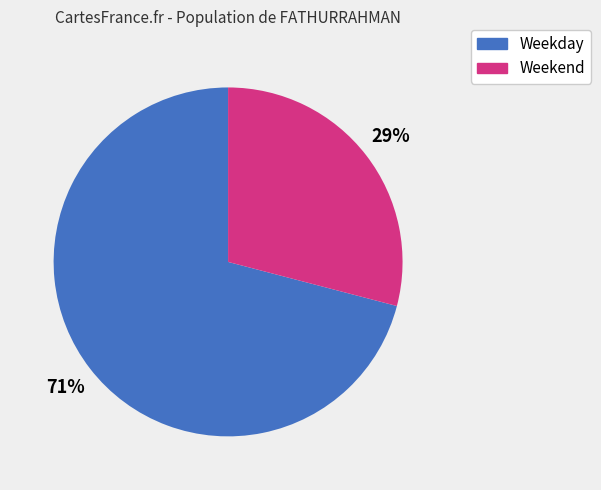

Combined, do Weekend and Weekday account for over 50%?

Yes